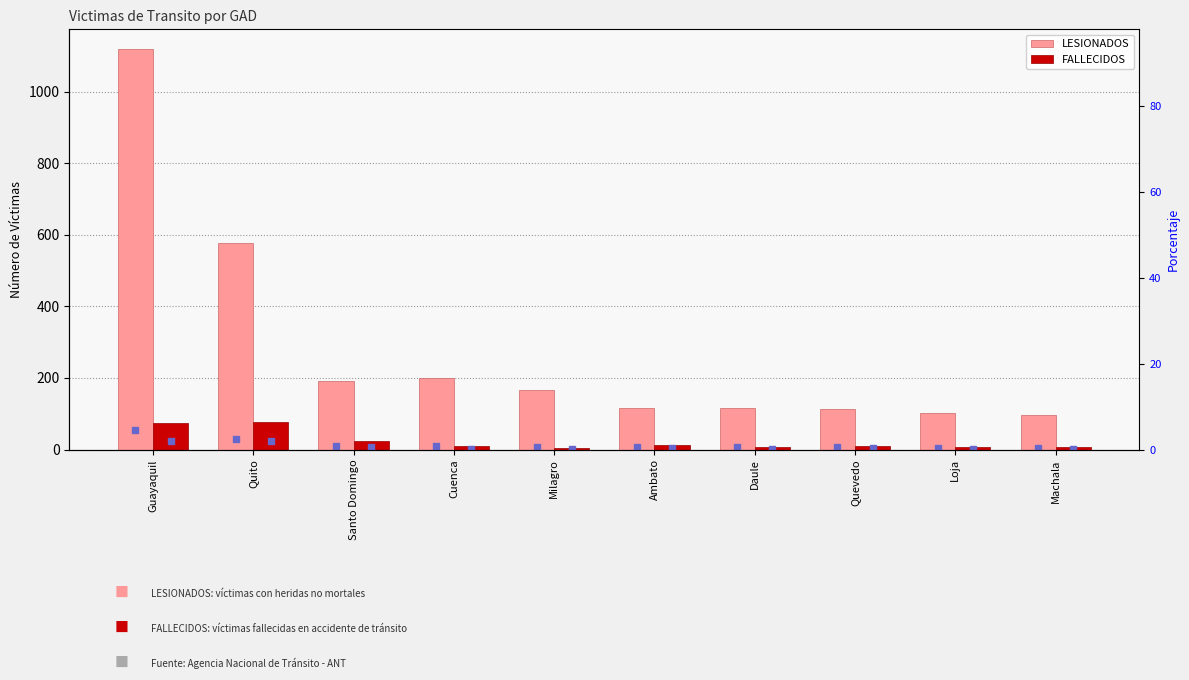

Reading left to right, what are all the values shown in this chart?

LESIONADOS: 1118	578	191	200	165	115	117	114	101	97
FALLECIDOS: 75	76	25	9	5	12	8	10	6	7